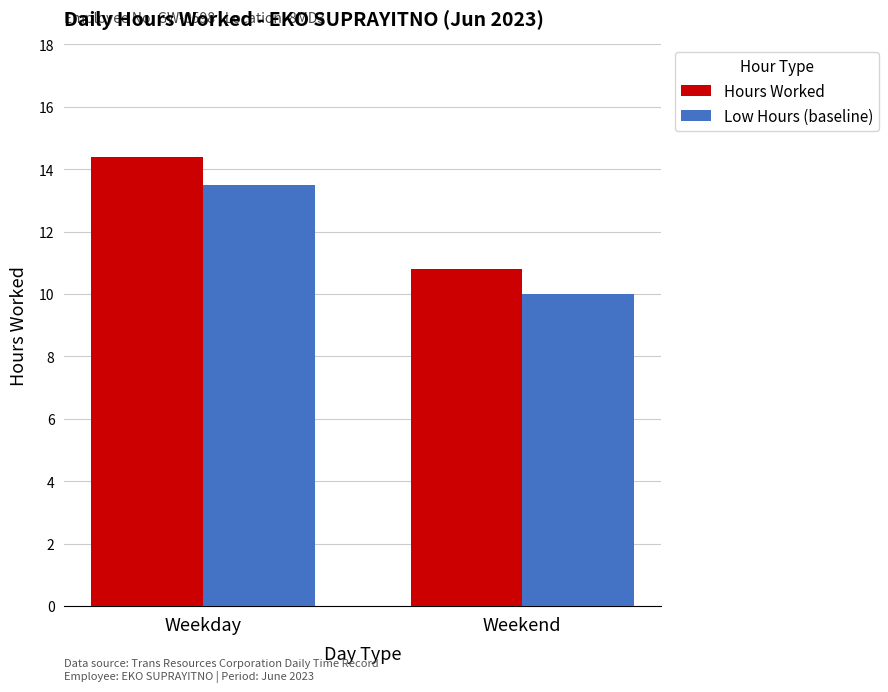

What is the value of the Hours Worked bar at the 1st from the left?

14.4